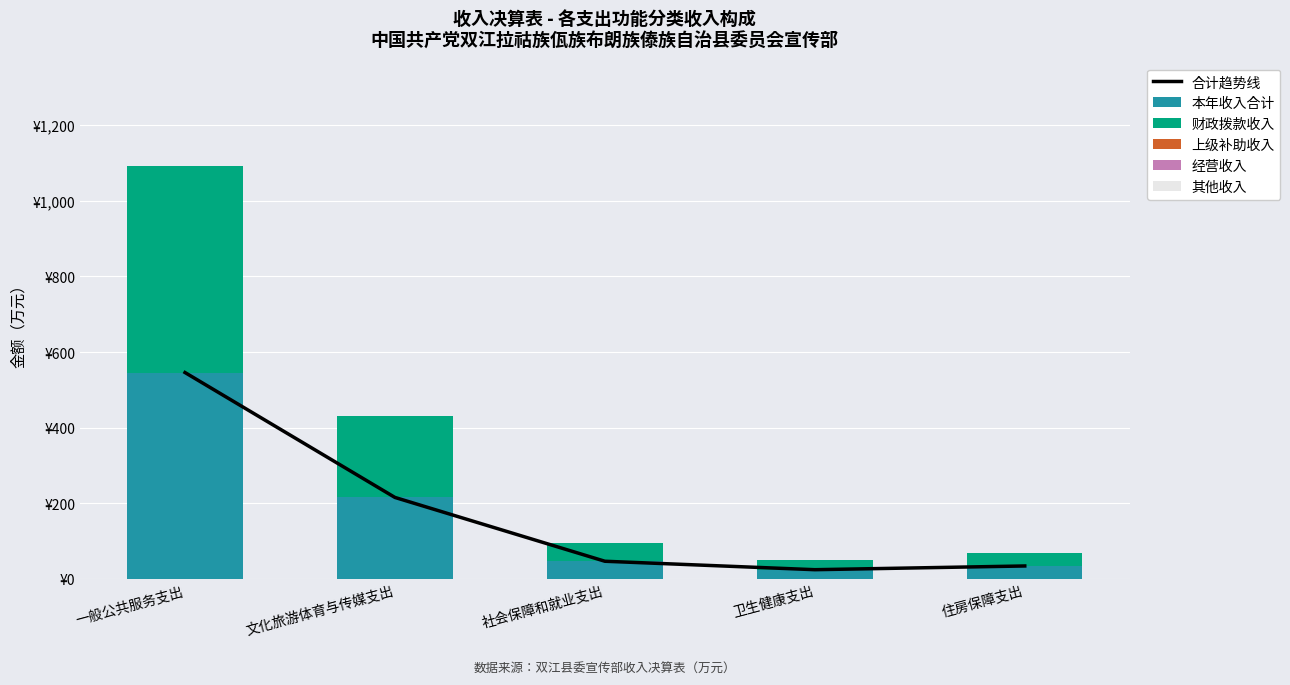

True or false: 财政拨款收入 has a value of 11.9 at 住房保障支出.

False